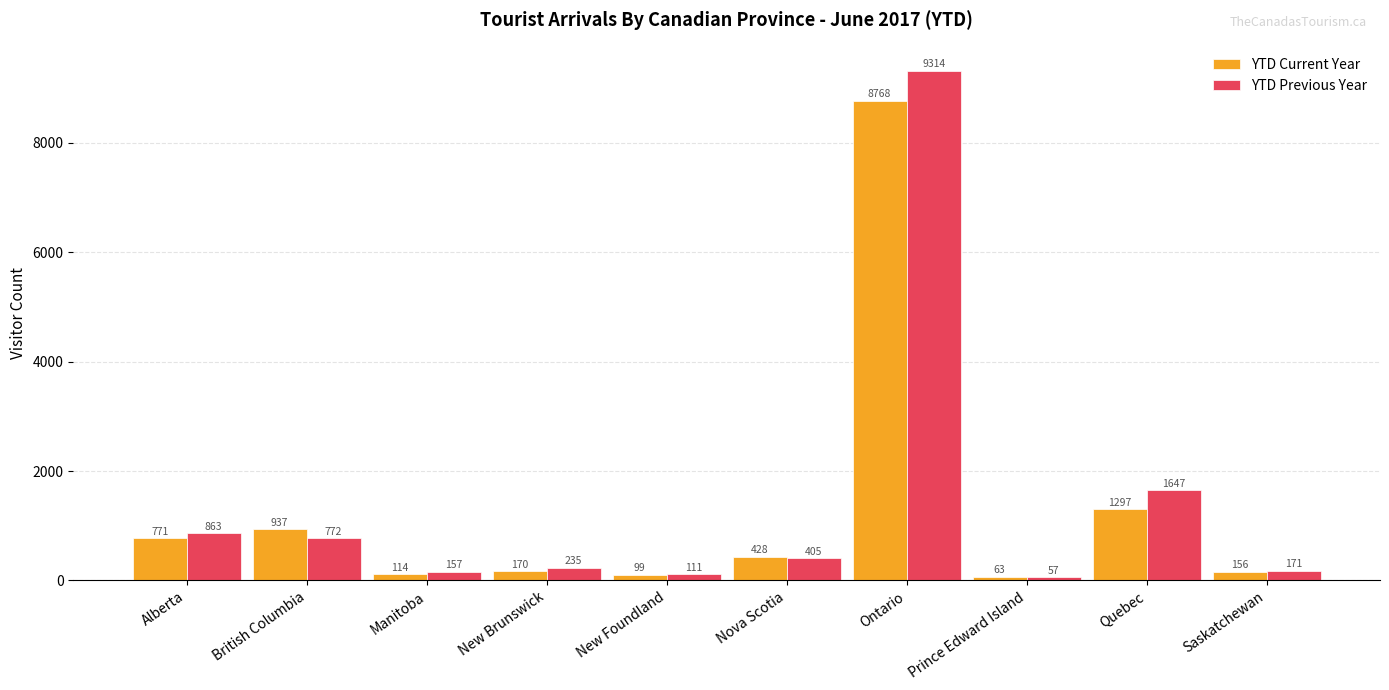

What is the label of the 5th bar from the right?

Nova Scotia